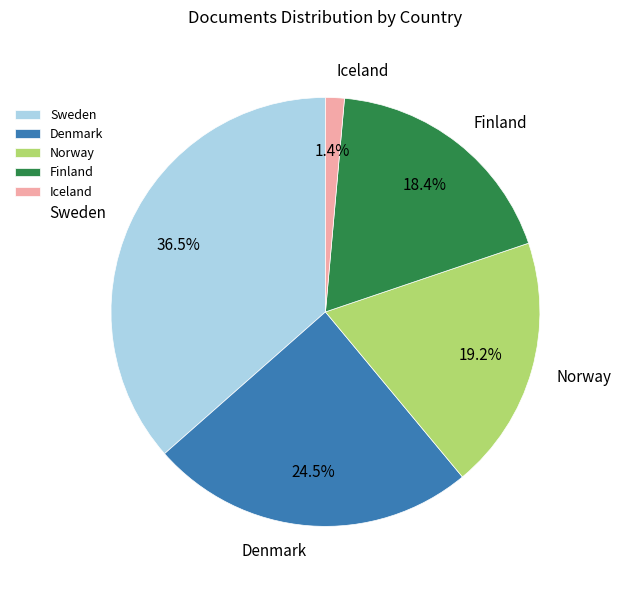

Which slice is the largest?

Sweden